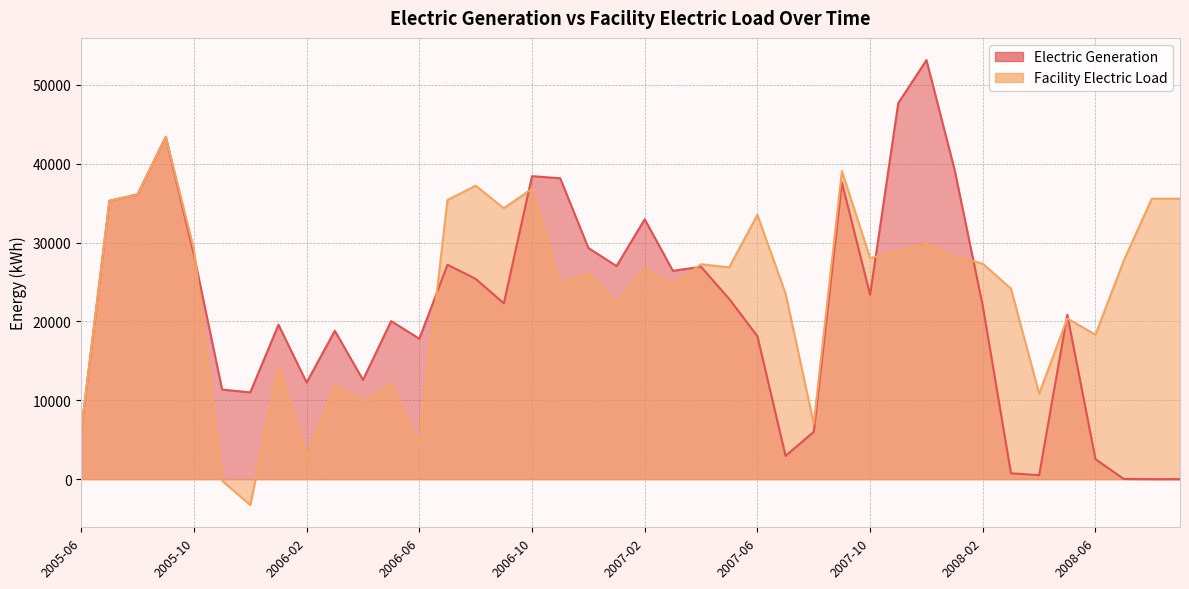

How many positive values does the Electric Generation series have?

38